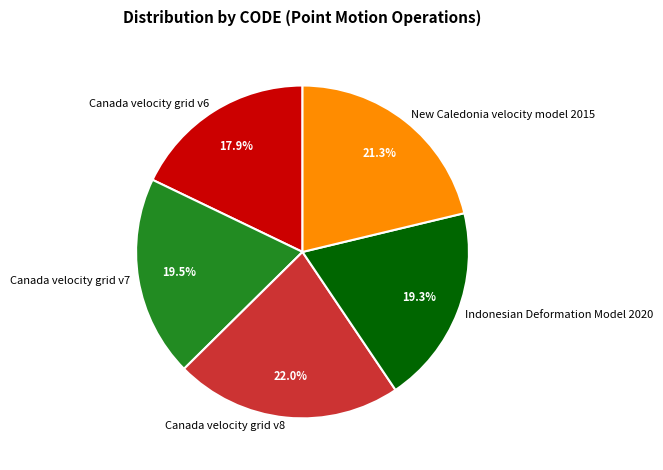

What is the total percentage of Indonesian Deformation Model 2020 and Canada velocity grid v6?

37.2%